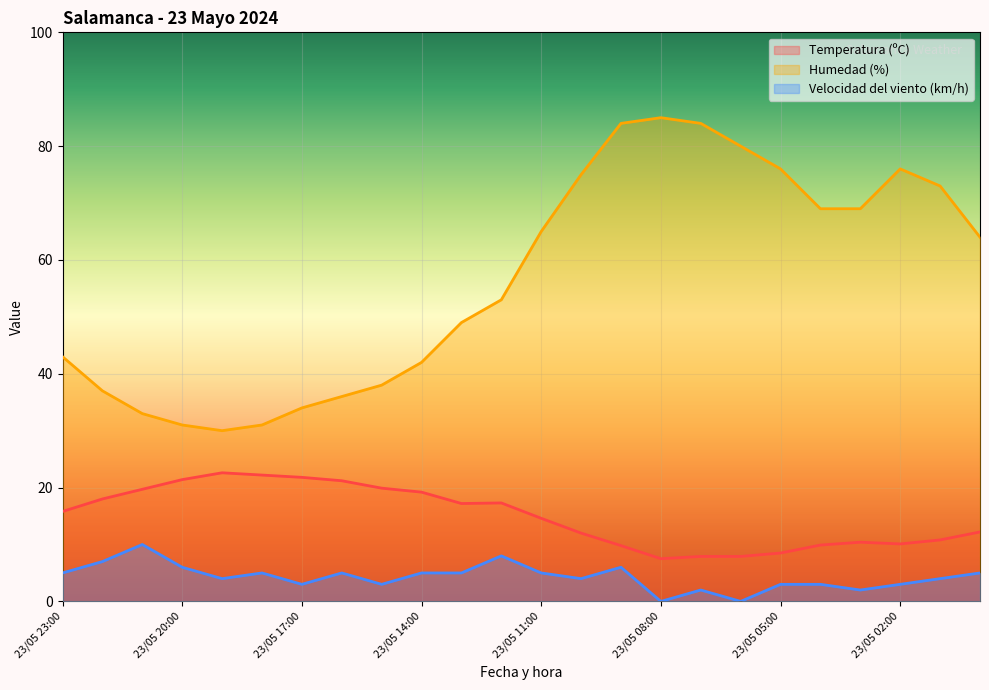

True or false: Humedad (%) and Temperatura (ºC) intersect in this chart.

False